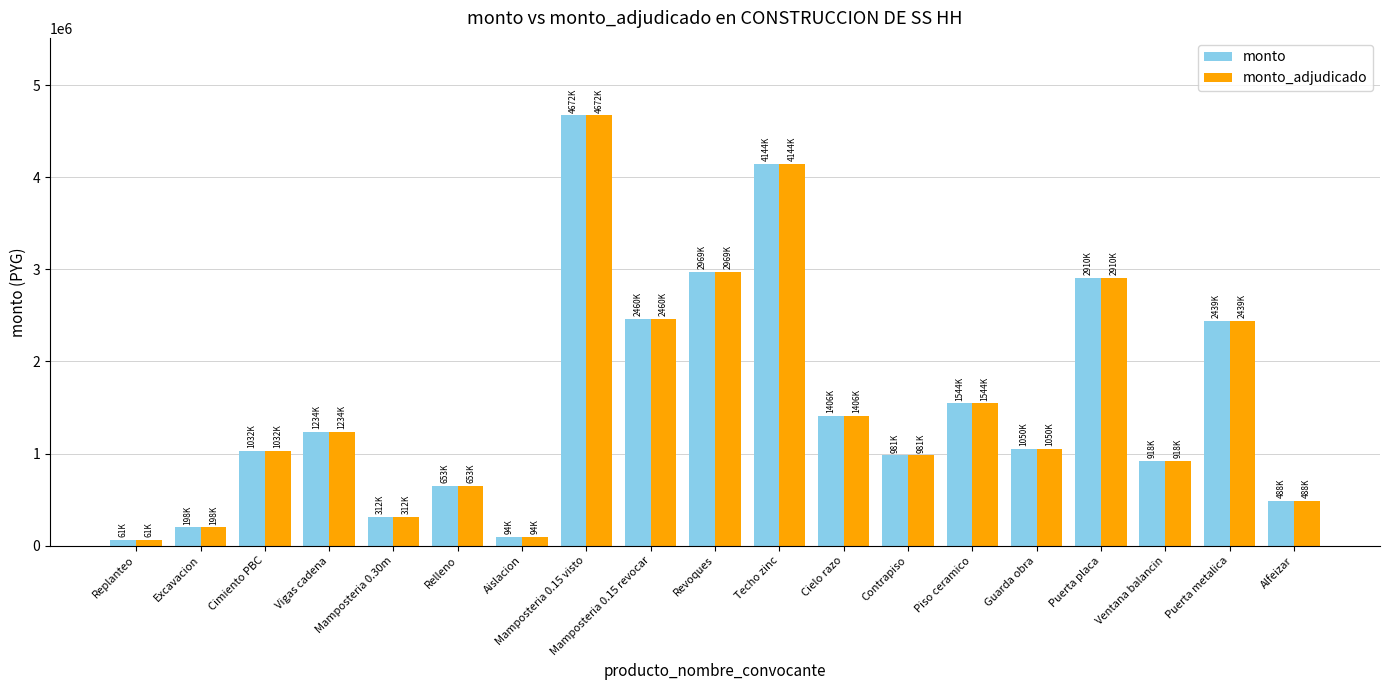

What is the average value of the monto_adjudicado series?

1556017